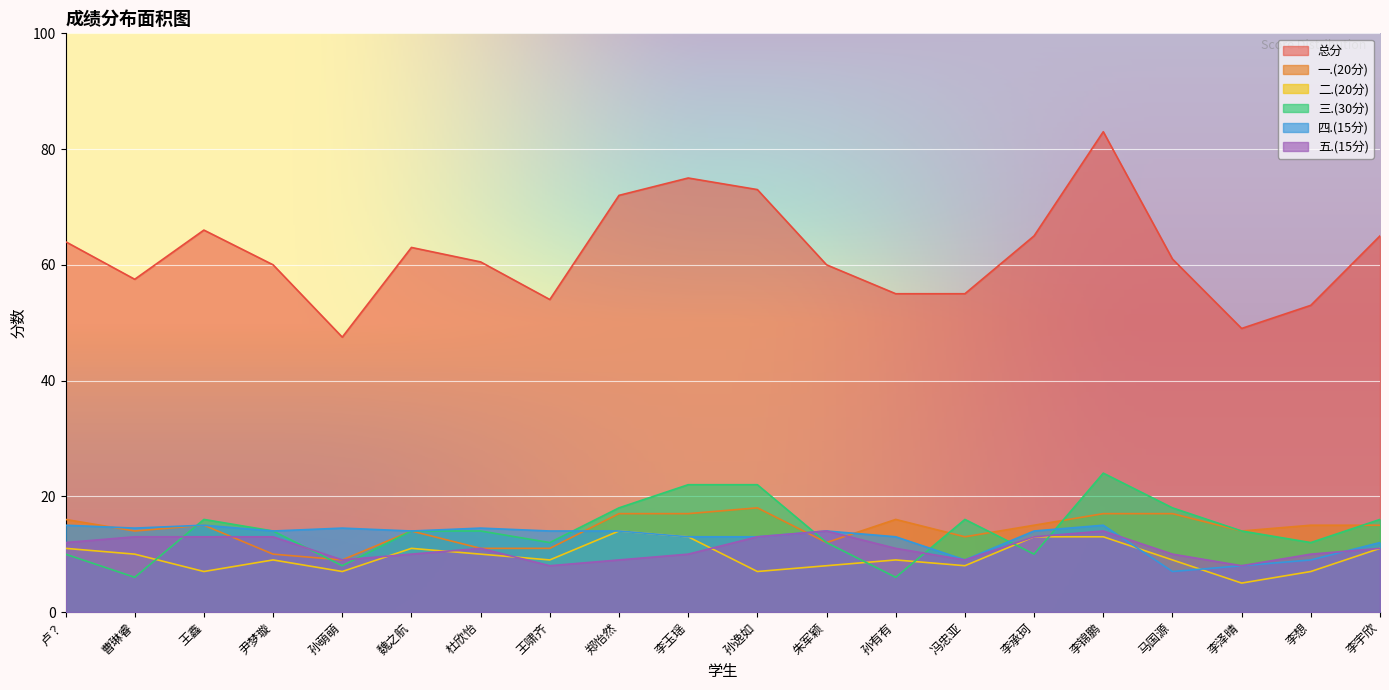

What is the value of the 二.(20分) point at the 13th from the left?

9.0